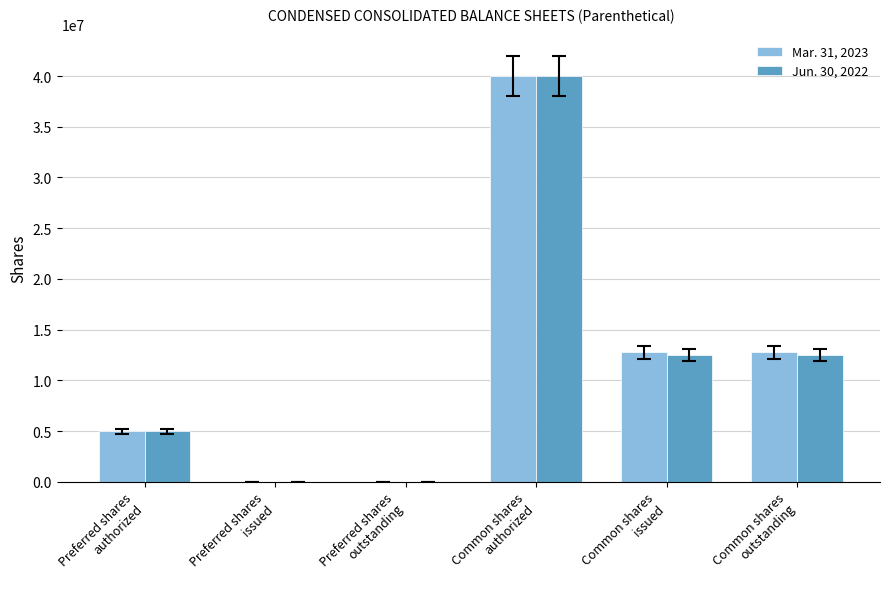

The Jun. 30, 2022 series shows 7036019 at Preferred shares
authorized. True or false?

False